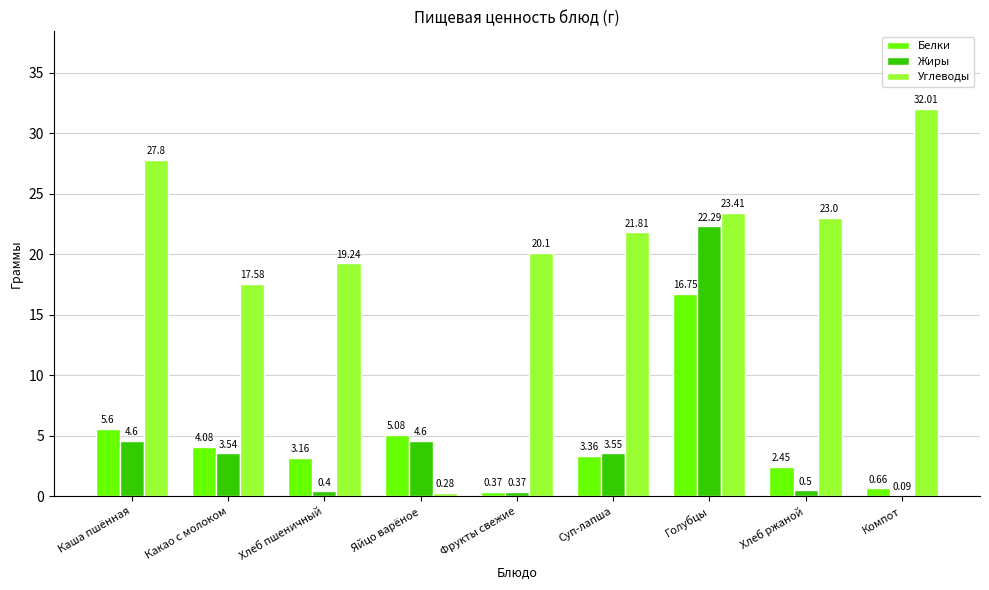

At which label does Жиры reach its peak?

Голубцы